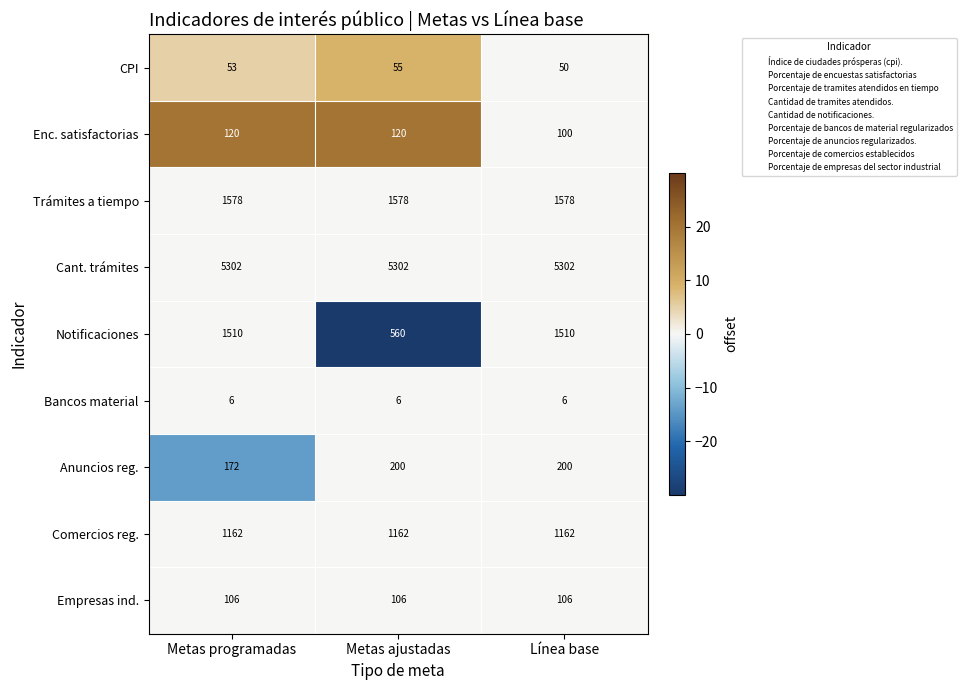

Rank the series at Metas programadas from lowest to highest value.

Bancos material, CPI, Empresas ind., Enc. satisfactorias, Anuncios reg., Comercios reg., Notificaciones, Trámites a tiempo, Cant. trámites